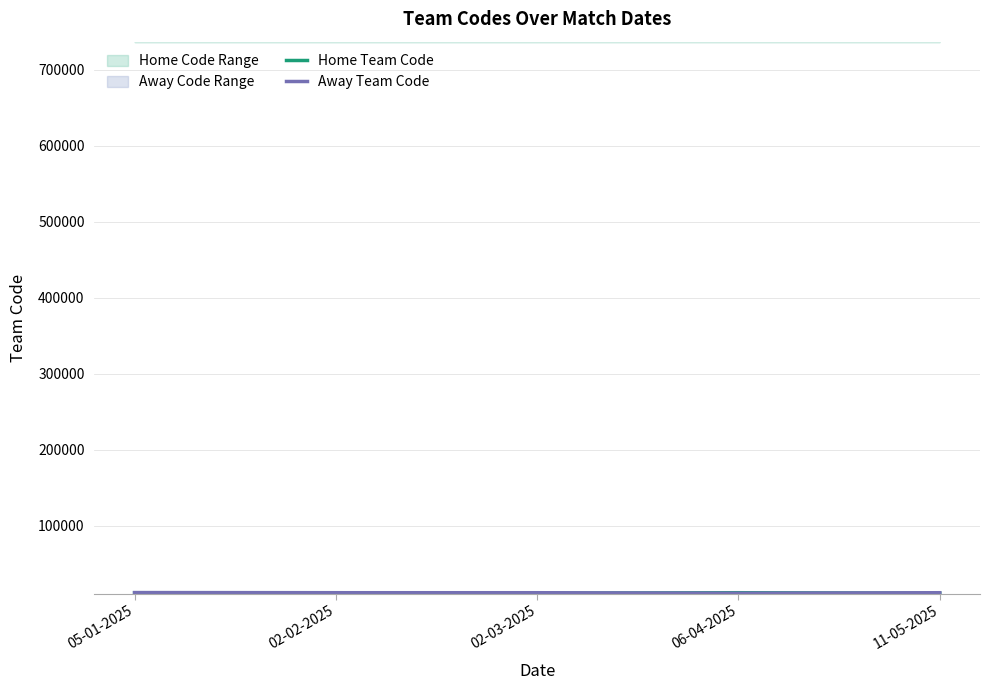

How many data points does each series have?

5